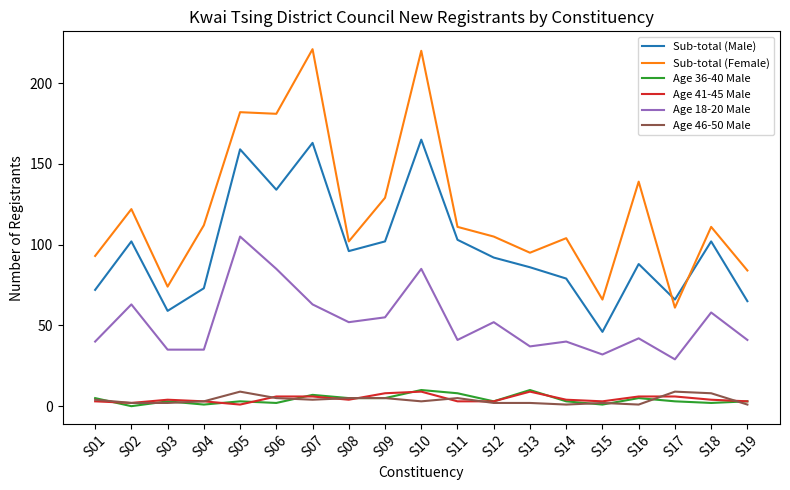

How many distinct data groups are displayed?

6